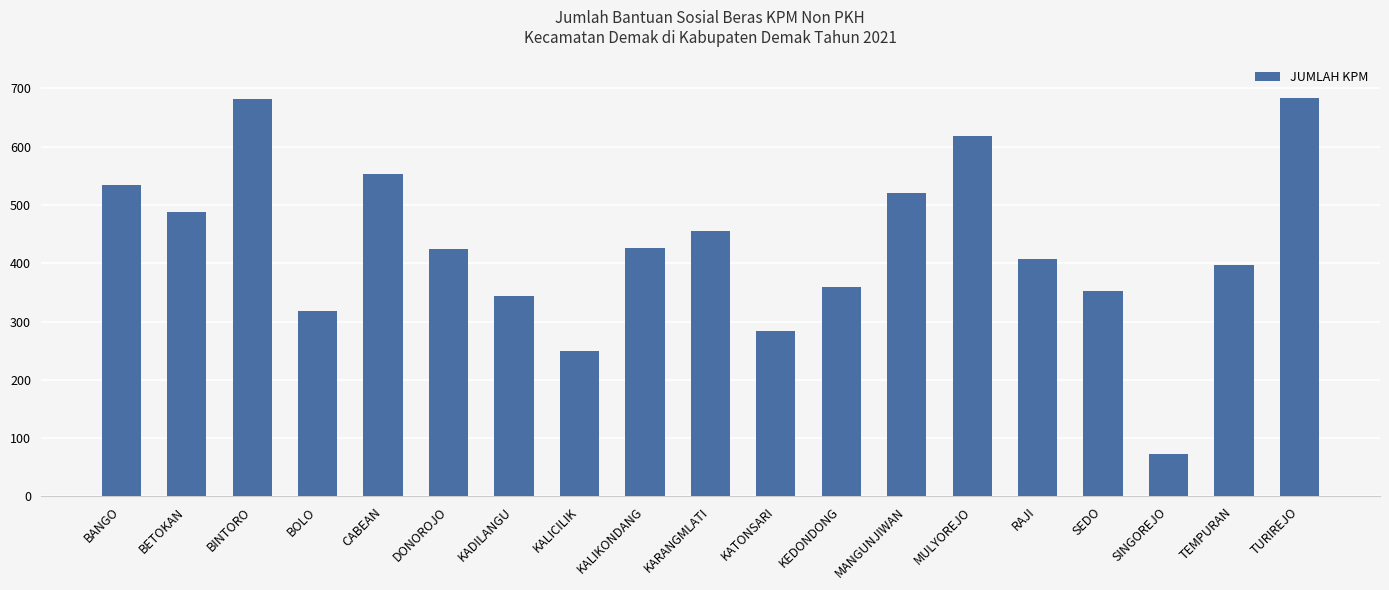

What is the difference between the values at BINTORO and BETOKAN?

193